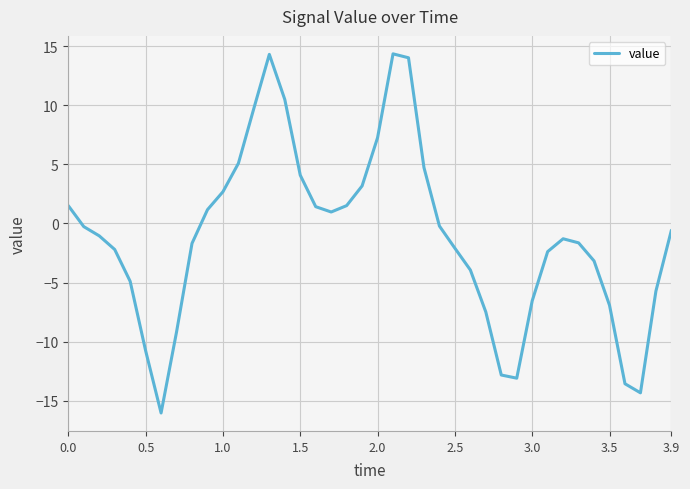

What is the smallest value displayed?

-16.0